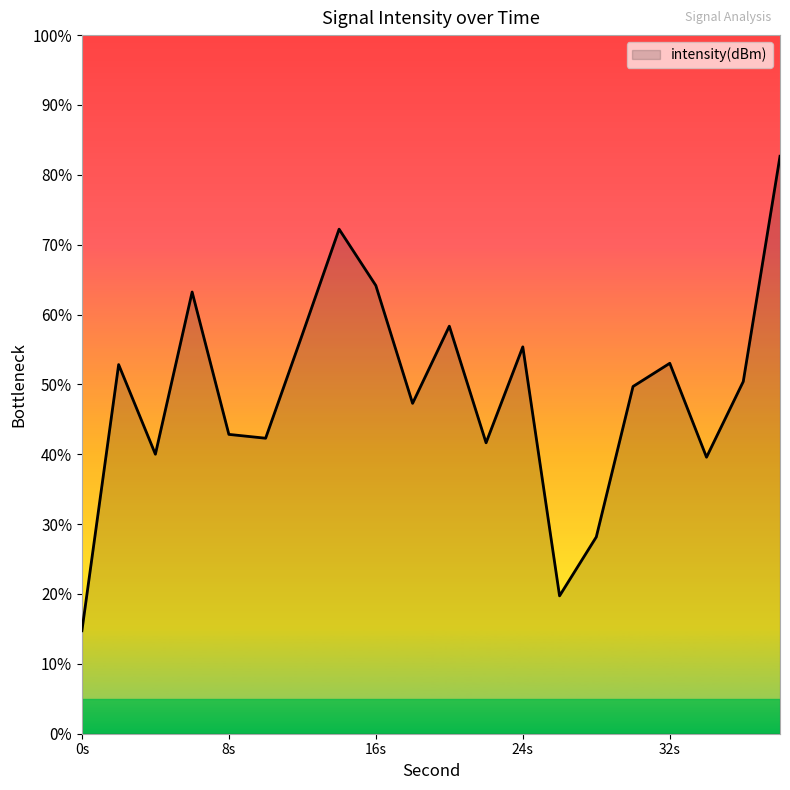

What is the maximum value shown in the chart?

82.7